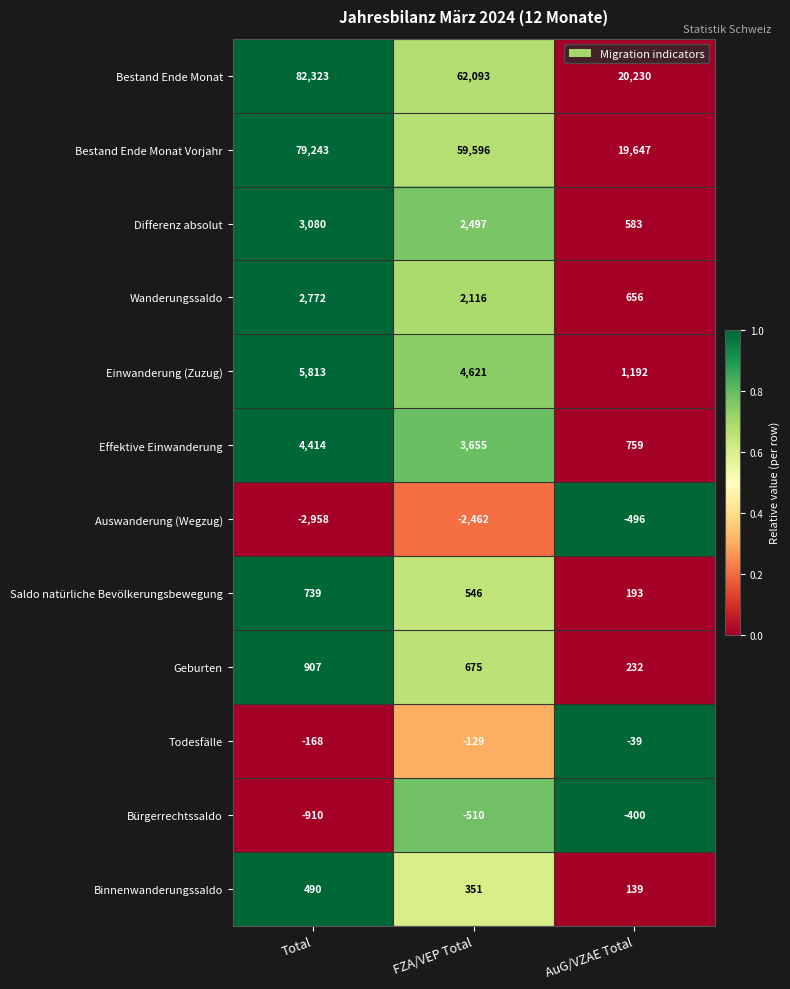

At how many categories does at least one series exceed 0?

3